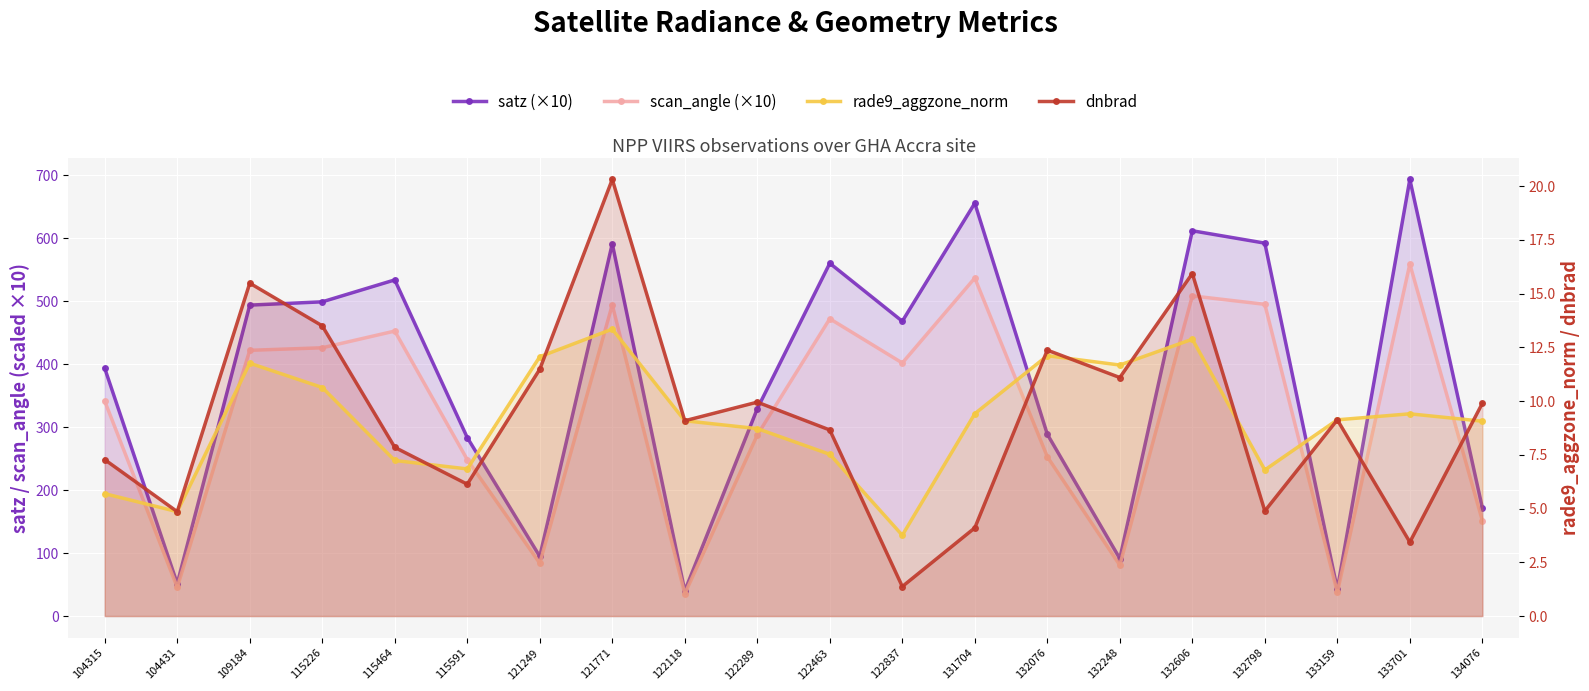

Between 115591 and 131704, which is larger?

131704